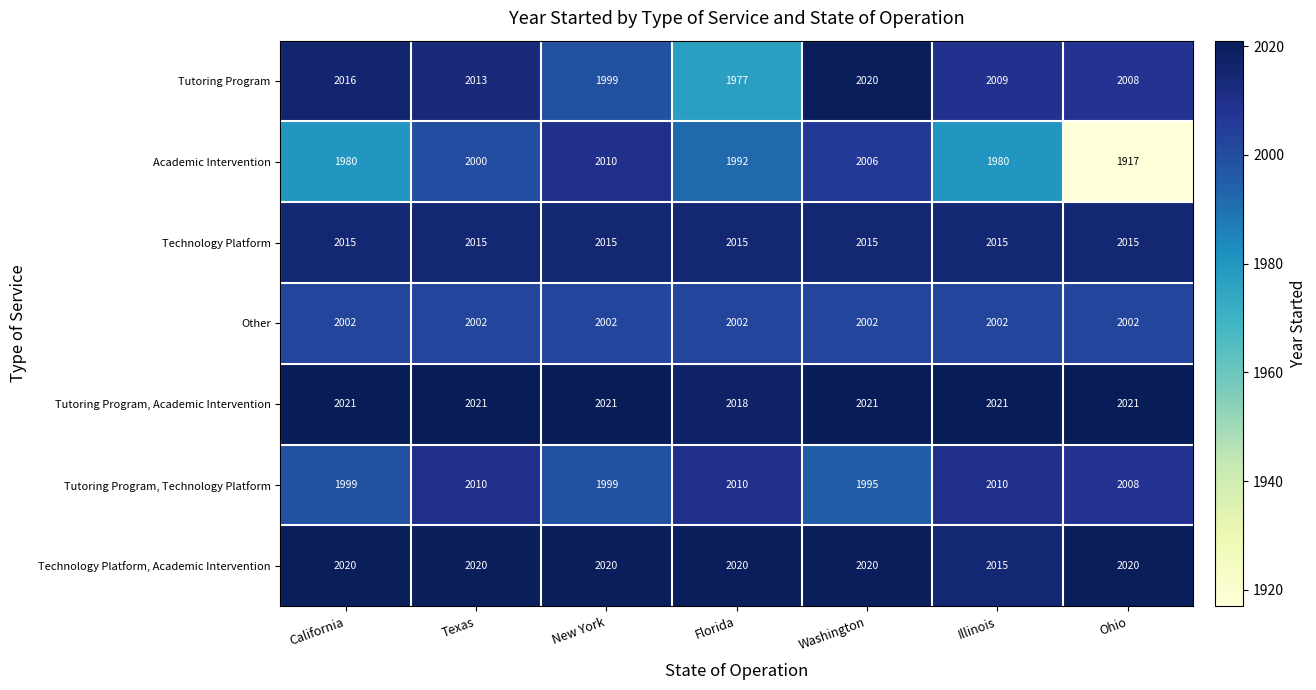

What is the total value across all series at Ohio?

13991